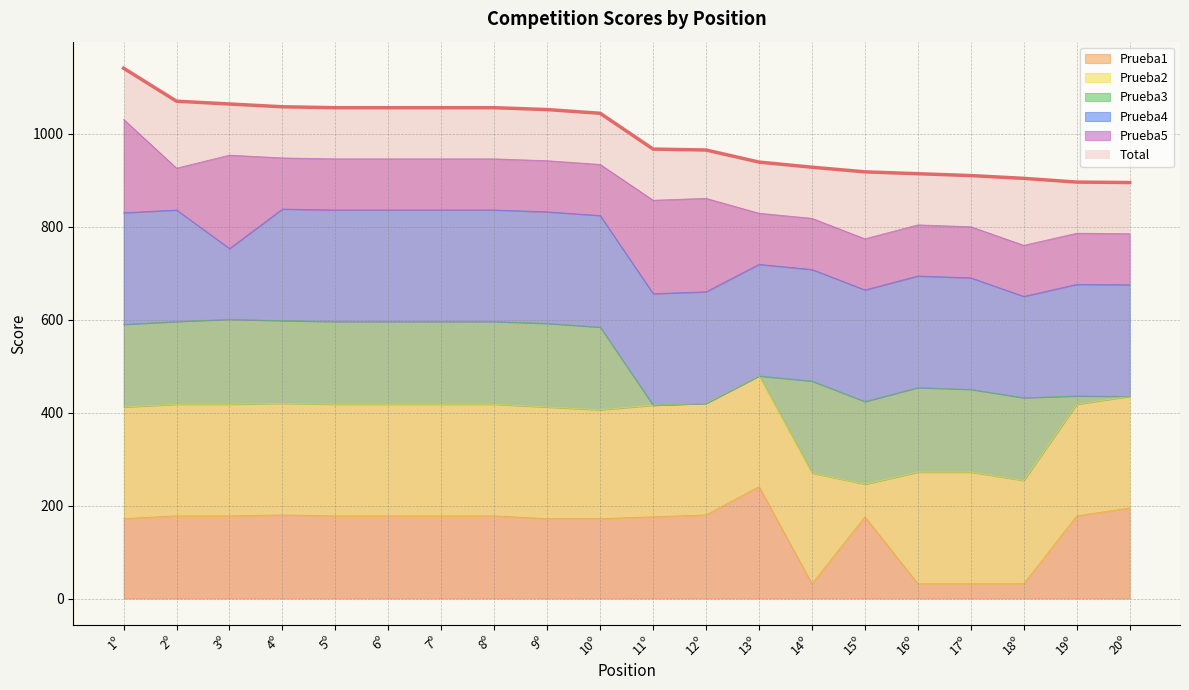

At which category is the sum across all series the highest?

1º